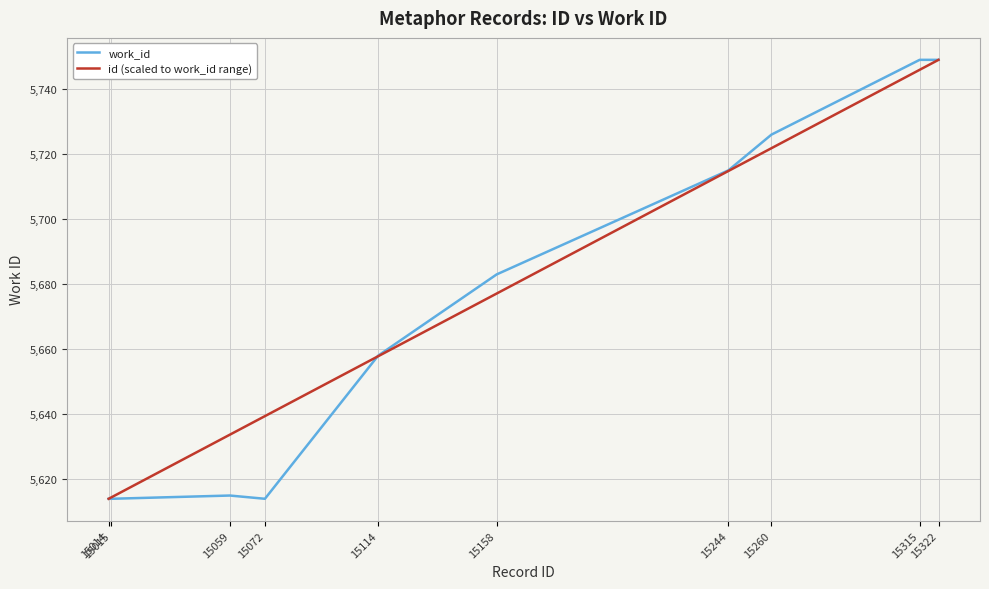

What is the greatest value displayed?

5749.0